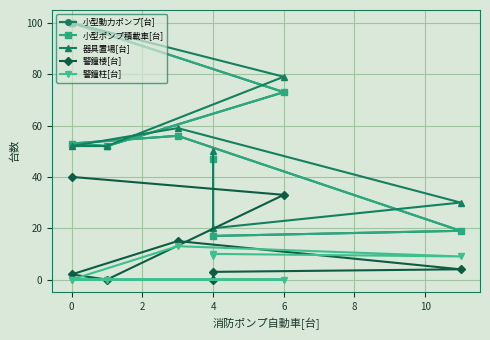

How many lines are shown in the chart?

5